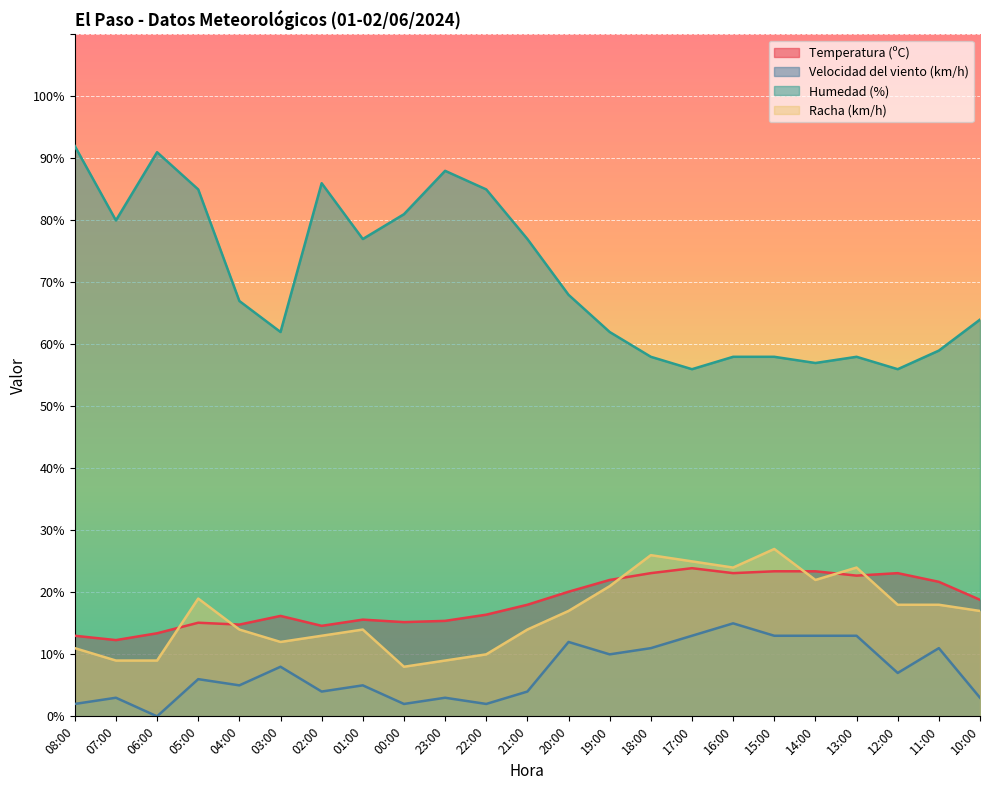

At 07:00, list the series in order from largest to smallest.

Humedad (%), Temperatura (ºC), Racha (km/h), Velocidad del viento (km/h)